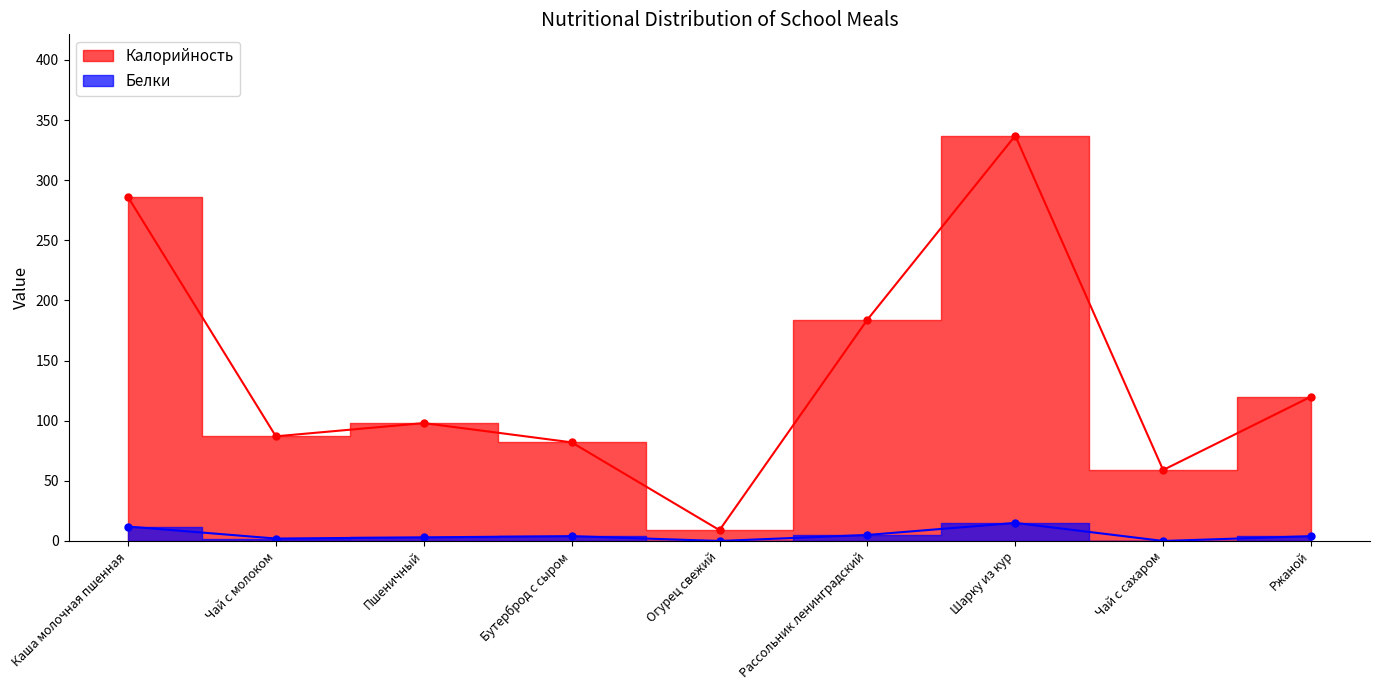

Where is the first local maximum for Калорийность?

Пшеничный